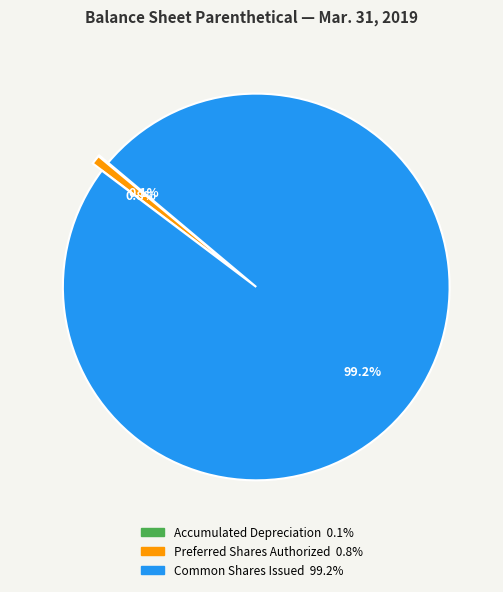

True or false: Preferred Shares Authorized accounts for 1% of the total.

True